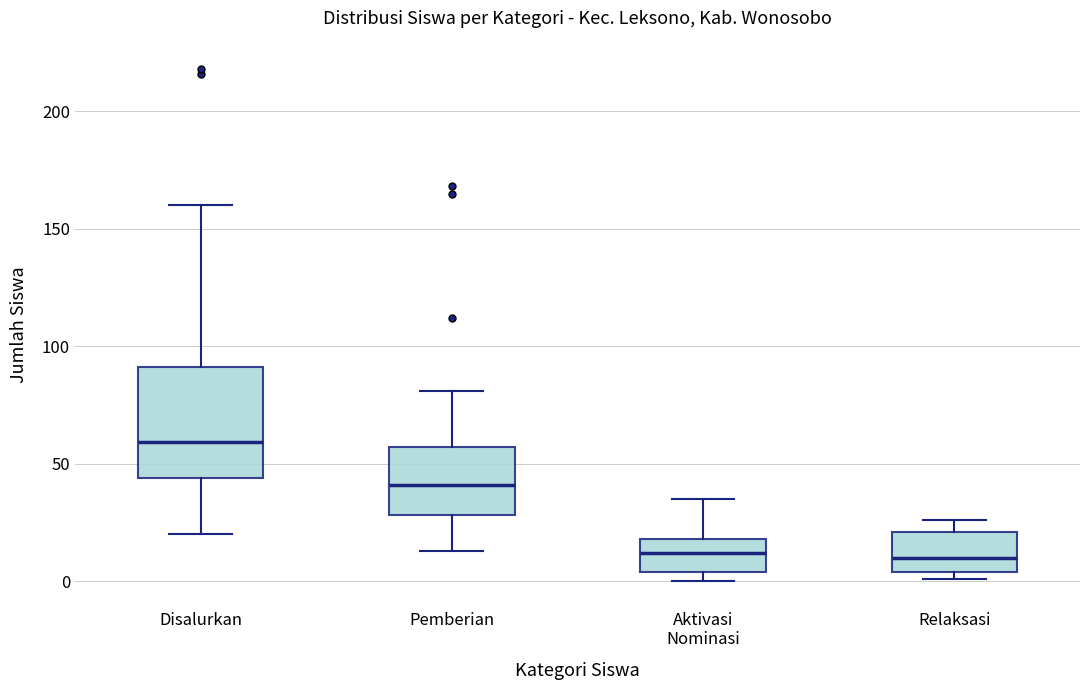

Which box has the highest median line?

Disalurkan